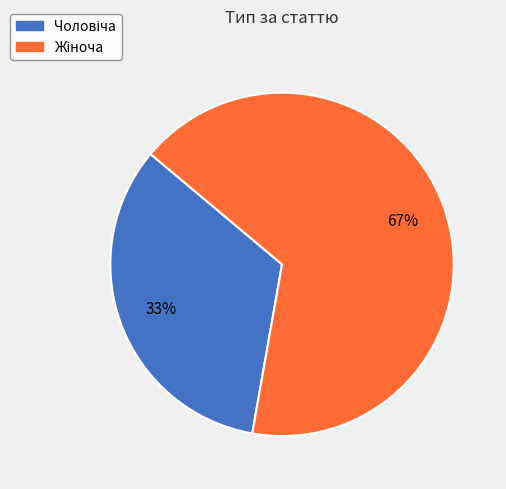

Is there a majority slice in this chart?

Yes